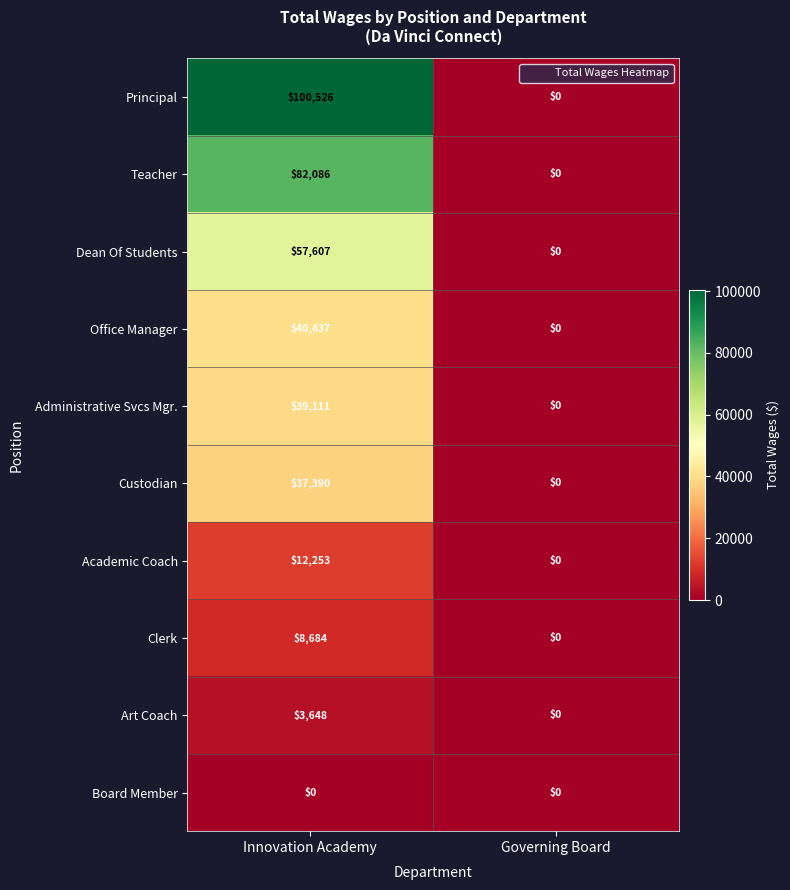

How many data points in Teacher are less than 82086?

1